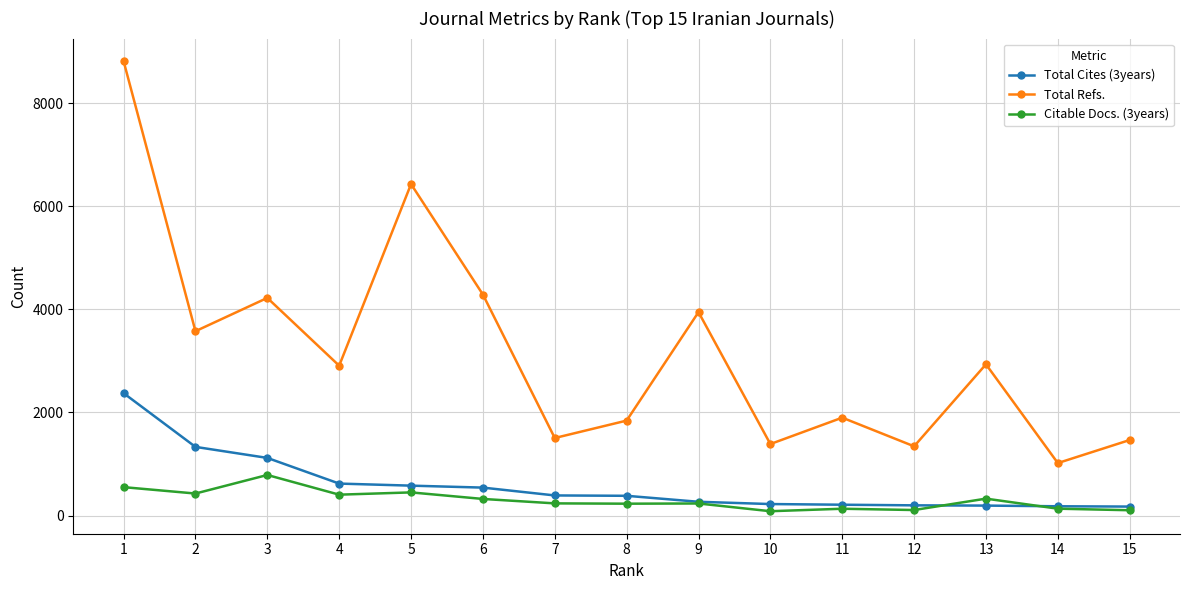

Where is the first local minimum for Total Refs.?

2